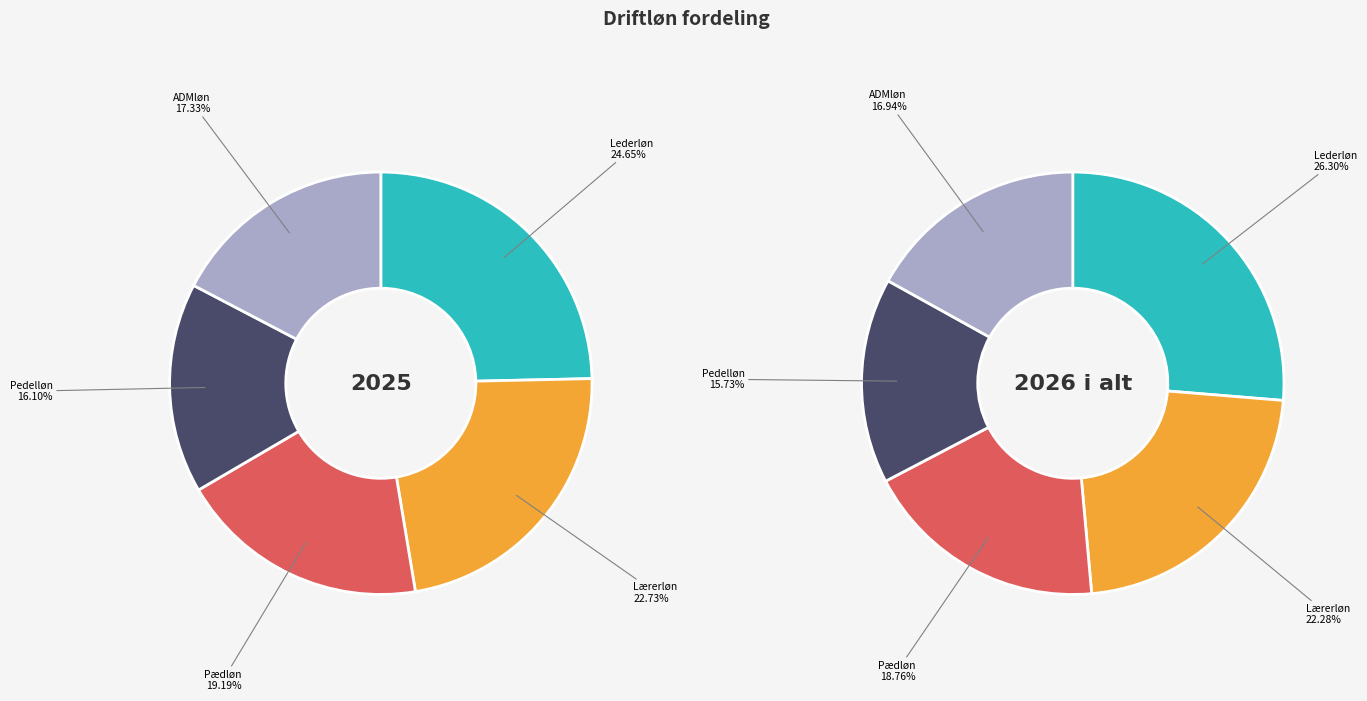

What is the change in value from Pædløn to ADMløn?

-43833.5